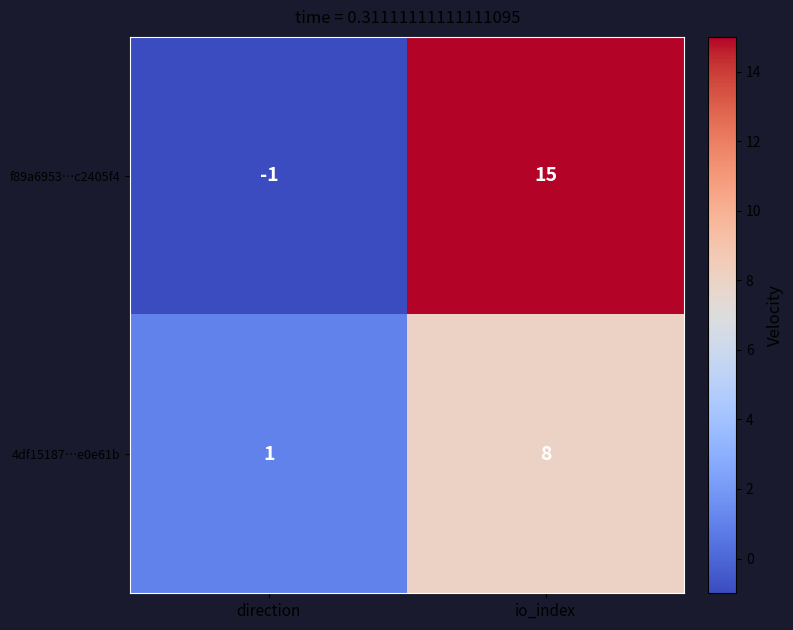

Reading left to right, what are all the values shown in this chart?

f89a6953…c2405f4: -1	15
4df15187…e0e61b: 1	8